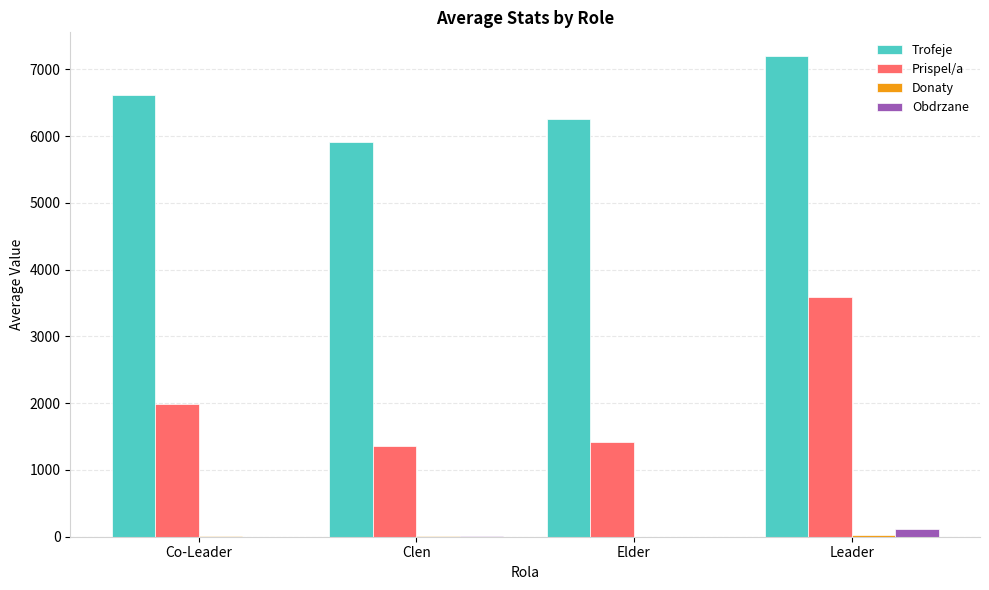

Is it true that Trofeje equals 3826.0 at Co-Leader?

False